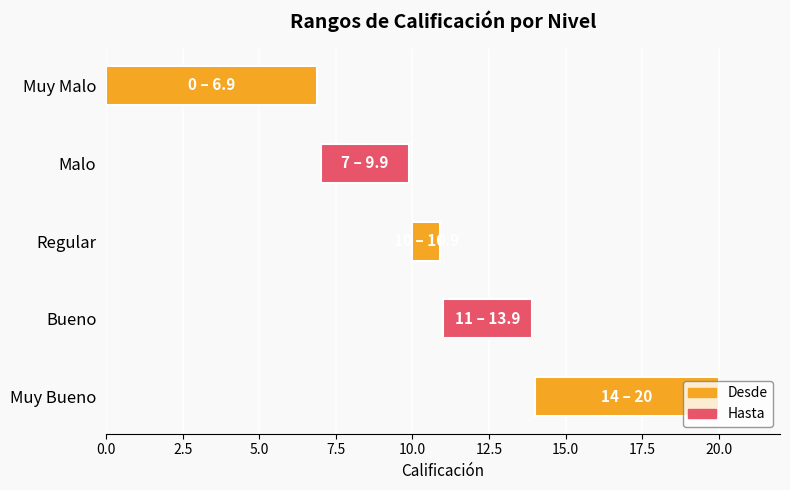

Reading left to right, transcribe all the data shown in this chart.

Desde: 14.0	11.0	10.0	7.0	0.0
Hasta: 20.0	13.9	10.9	9.9	6.9